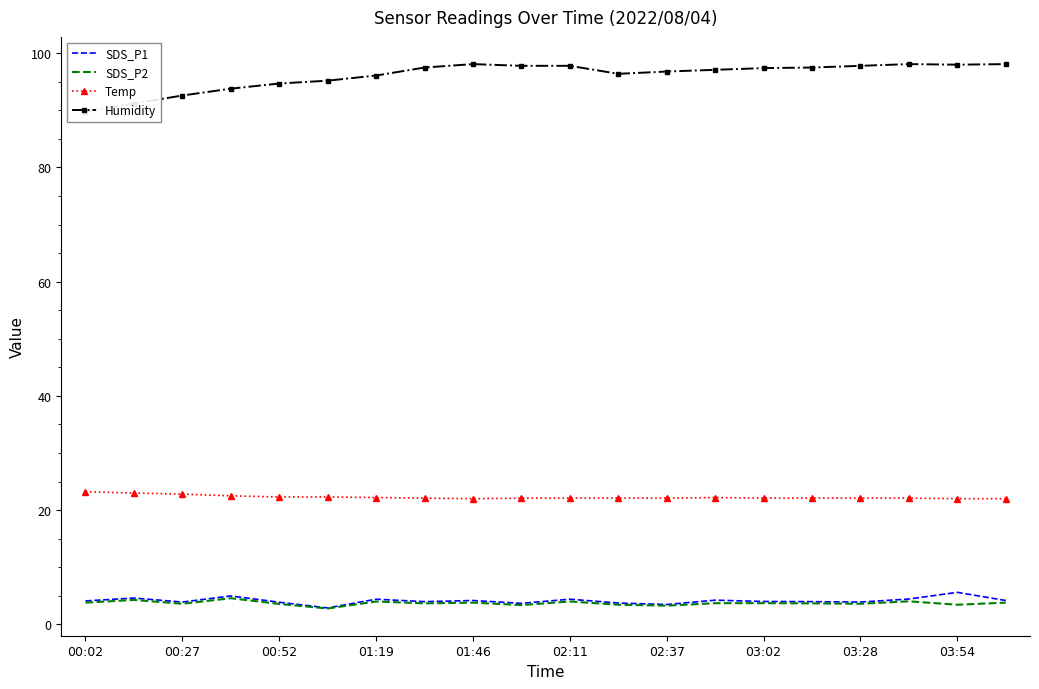

True or false: Temp and SDS_P2 intersect in this chart.

False